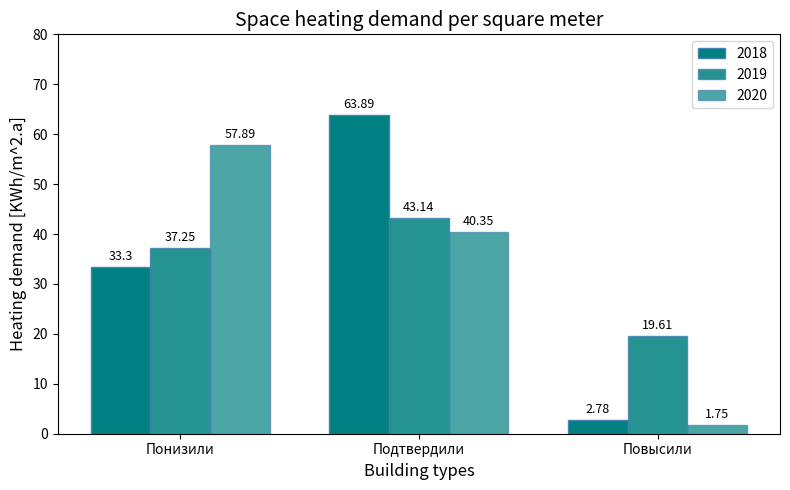

How many values in the 2018 series are below 33?

1